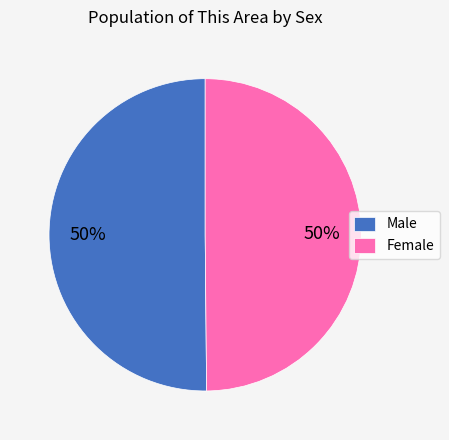

To the nearest percent, what is the average slice percentage?

50%